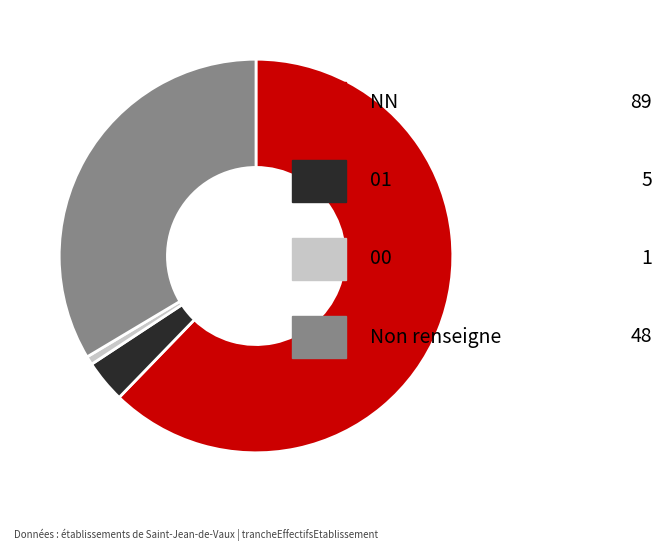

Is there a majority slice in this chart?

Yes